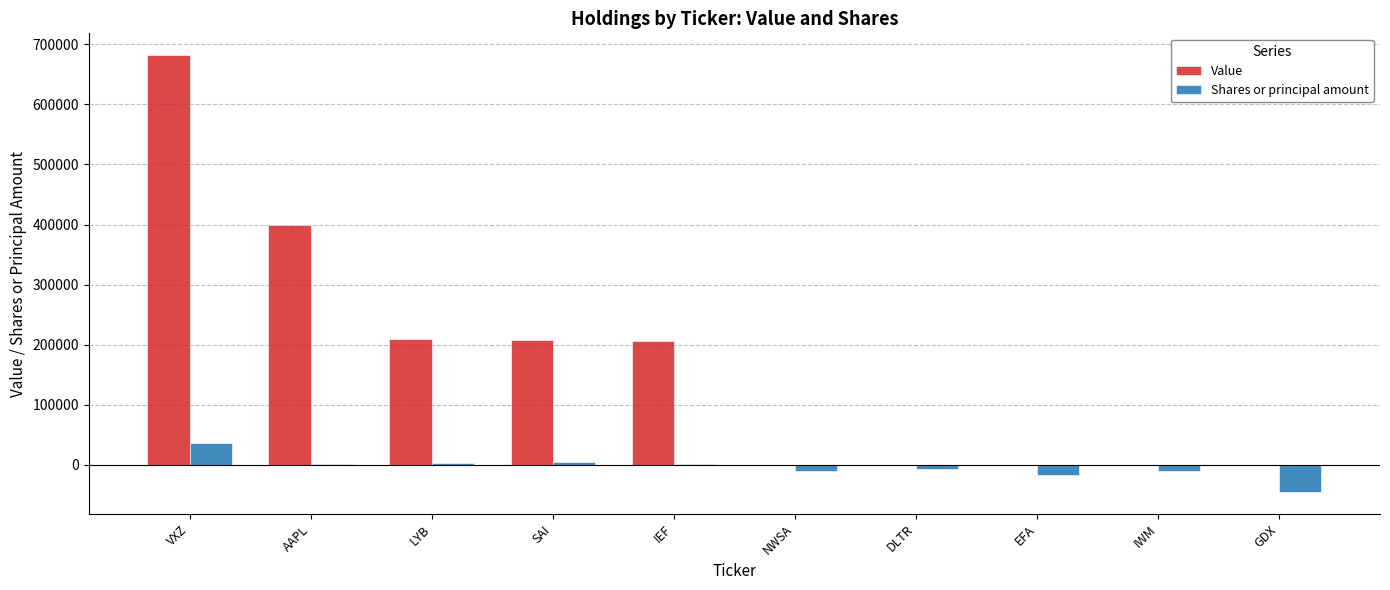

What is the sum of the Value values at LYB and GDX?

209000